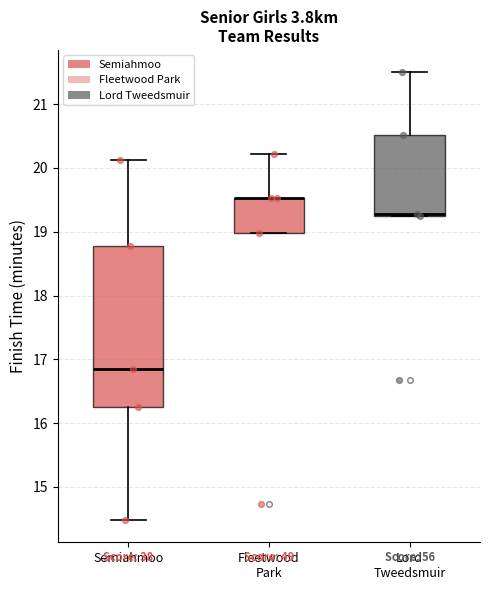

Comparing the boxes themselves (not the whiskers), which one is the tallest?

Semiahmoo